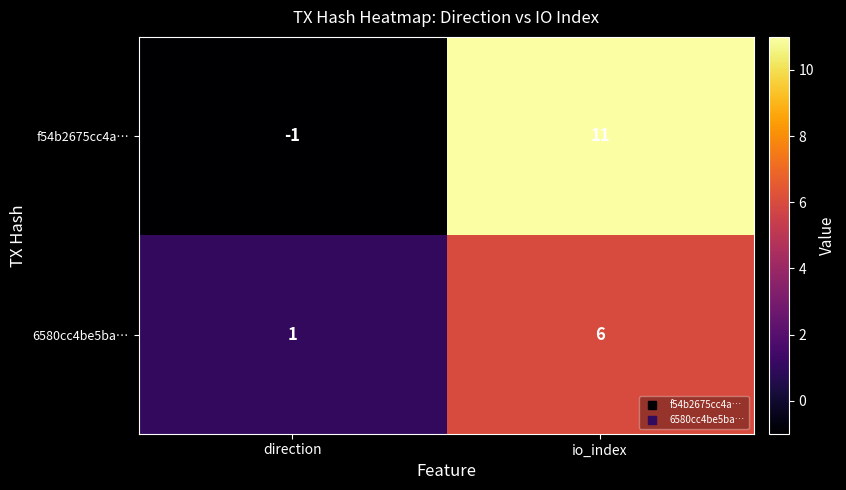

Which series changed the most between direction and io_index?

f54b2675cc4a…